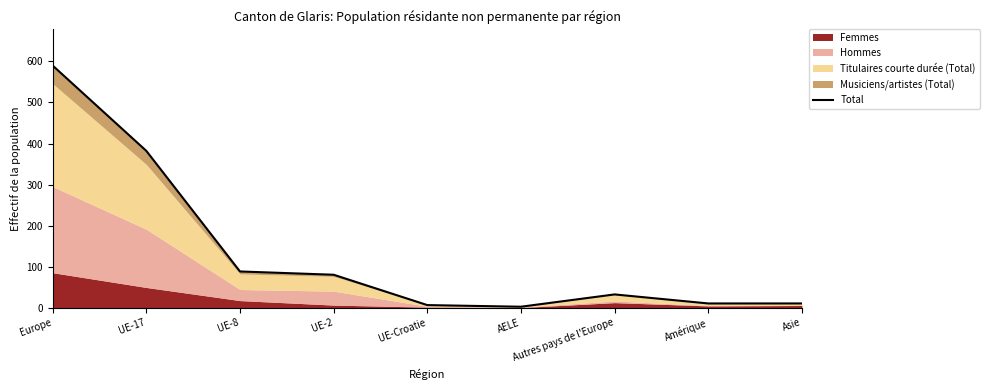

Where does the data first go above 32?

Europe